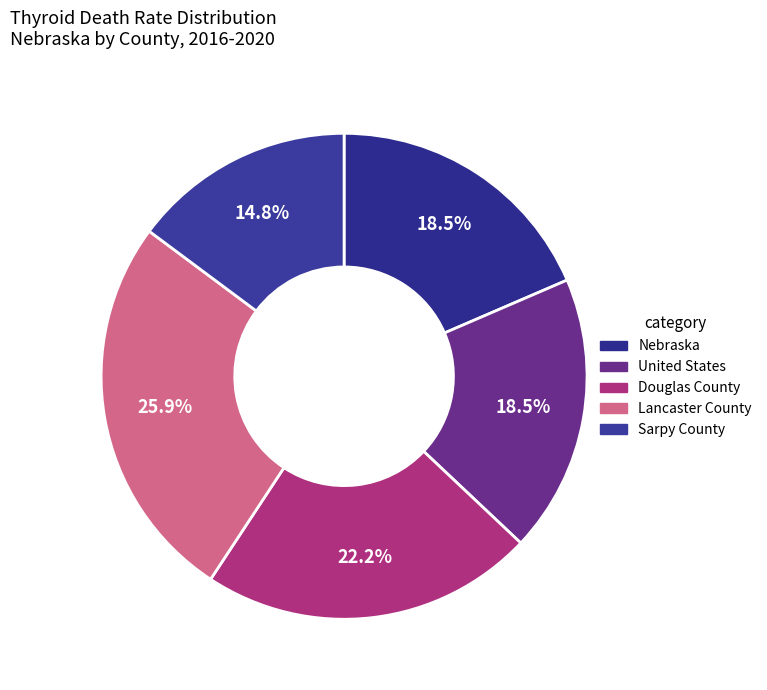

To the nearest percent, what is the average slice percentage?

20%